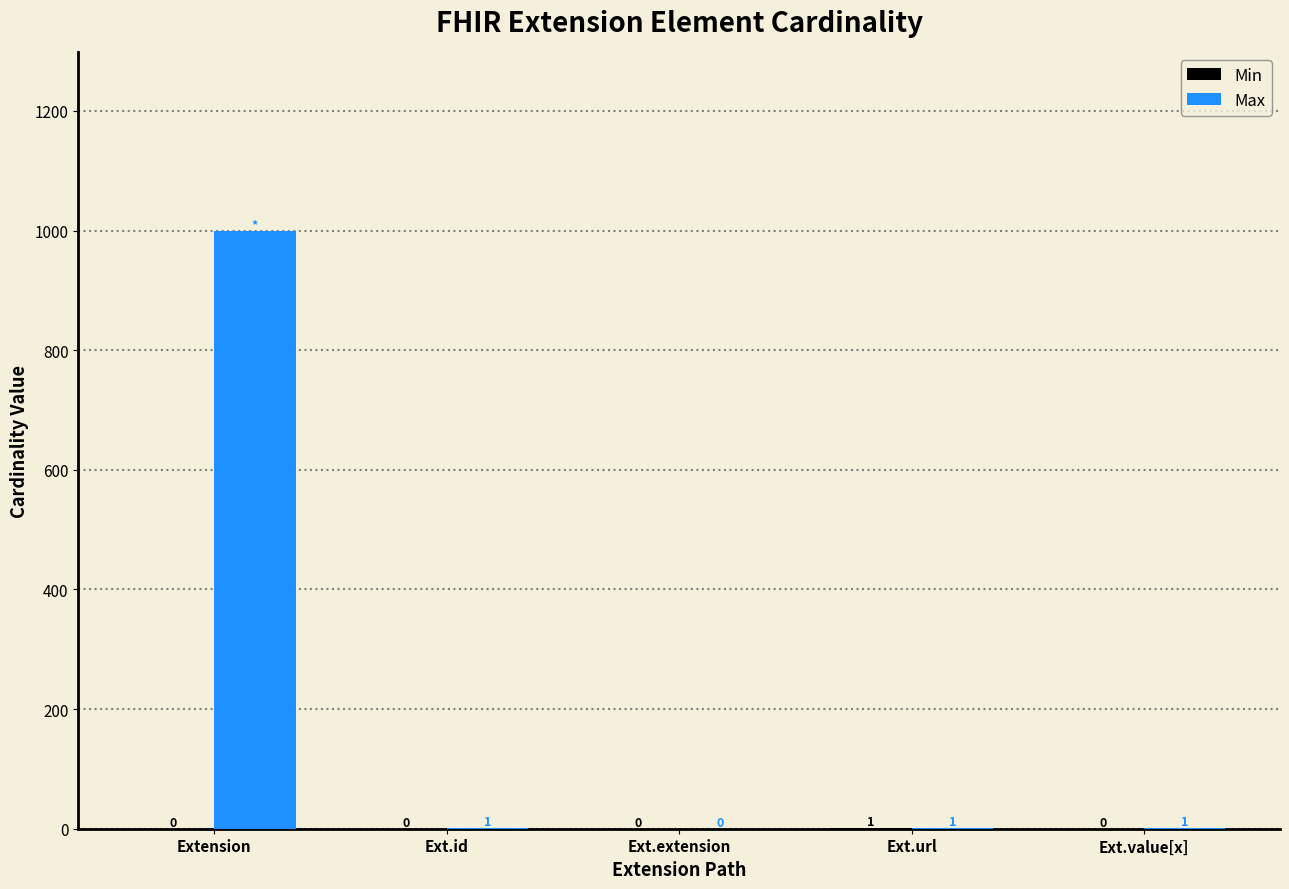

The value of Max at Extension is 1479. True or false?

False